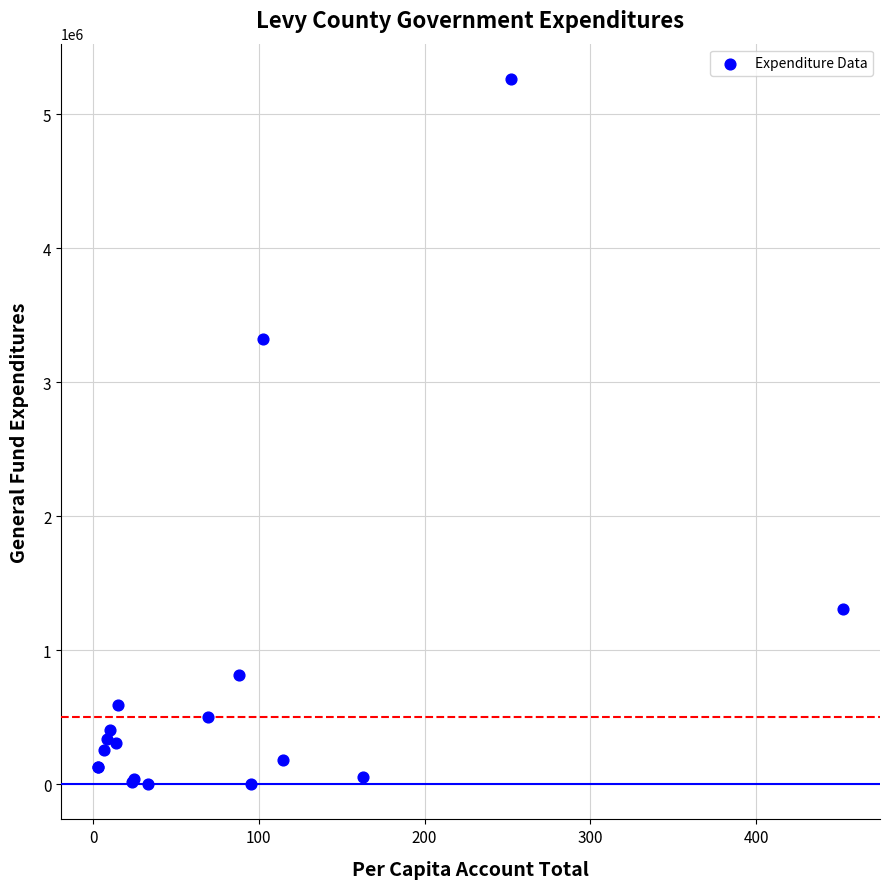

What Y value in the scatter plot is closest to 2631754?

3322355